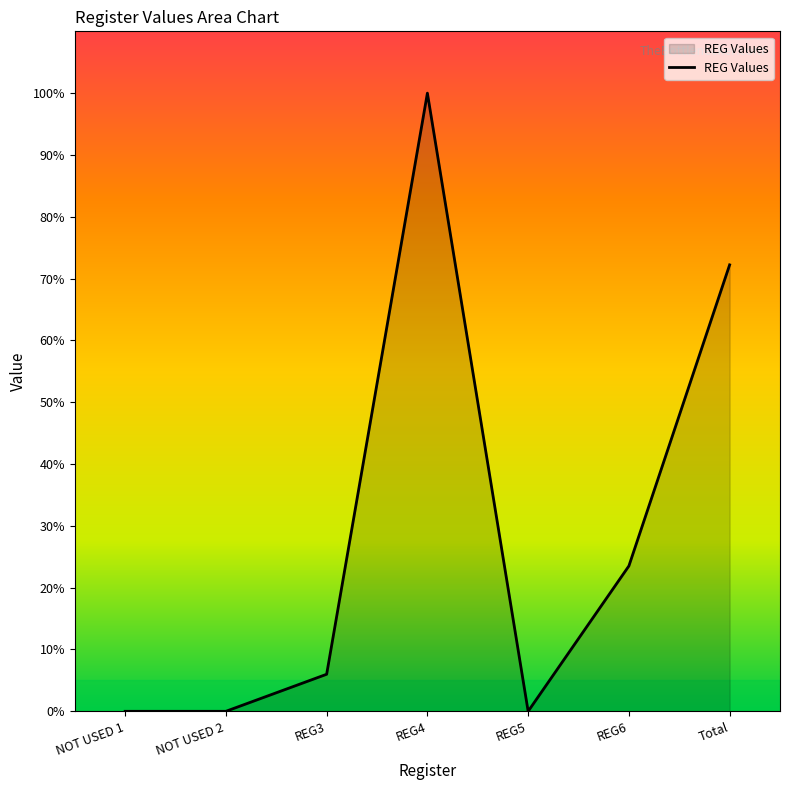

How many series are shown in this chart?

1